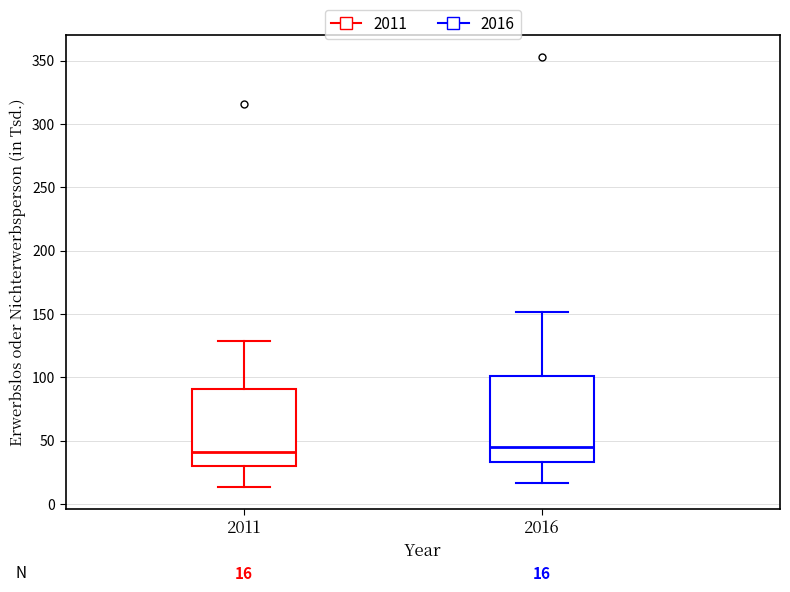

Which box is the tallest, from its lower edge to its upper edge?

2016